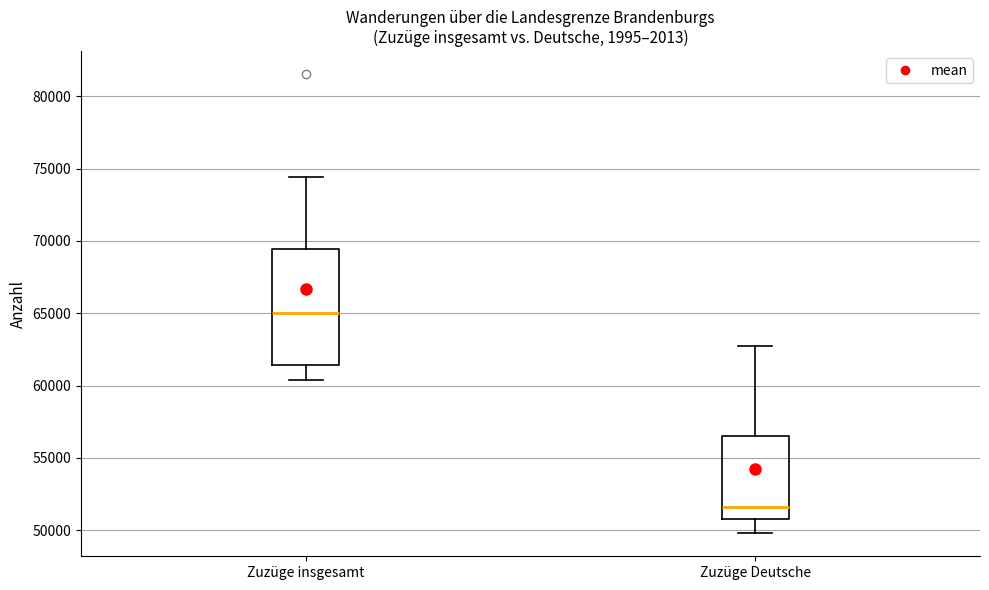

Which box is the tallest, from its lower edge to its upper edge?

Zuzüge insgesamt